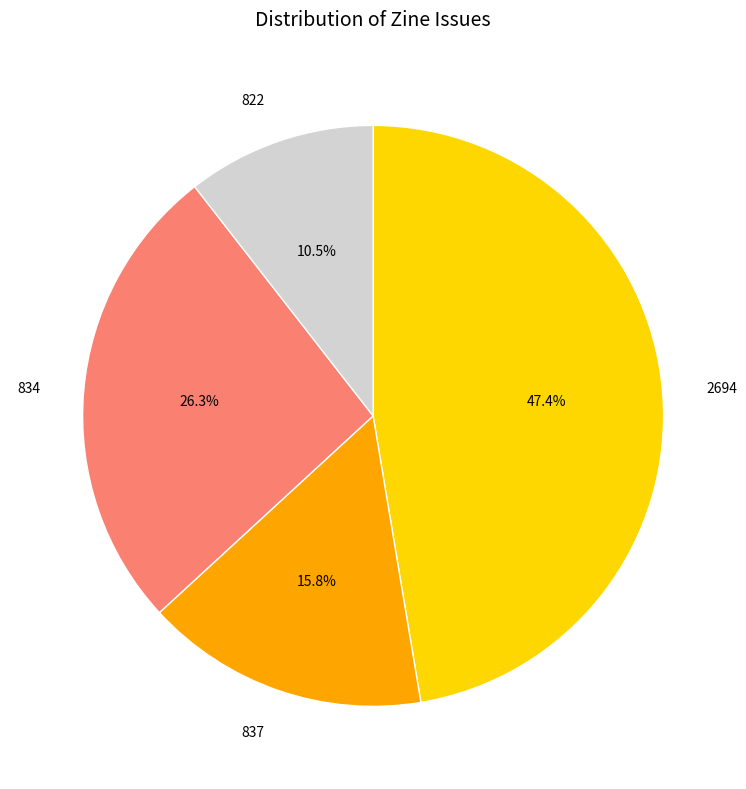

Combined, what portion of the pie is 2694 and 834?

73.7%